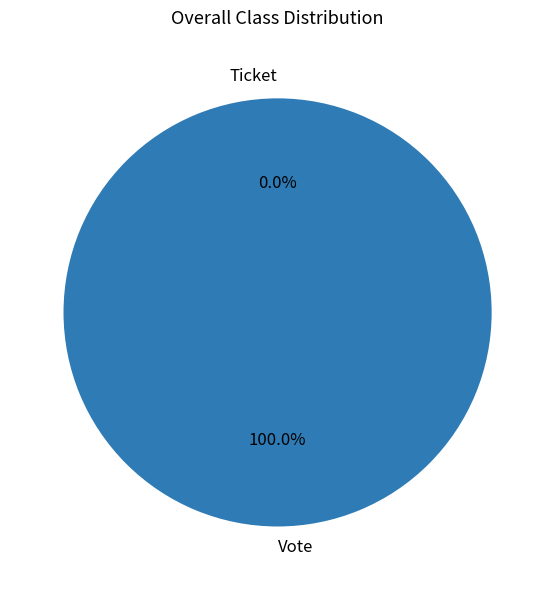

What is the total percentage of Vote and Ticket?

100.0%